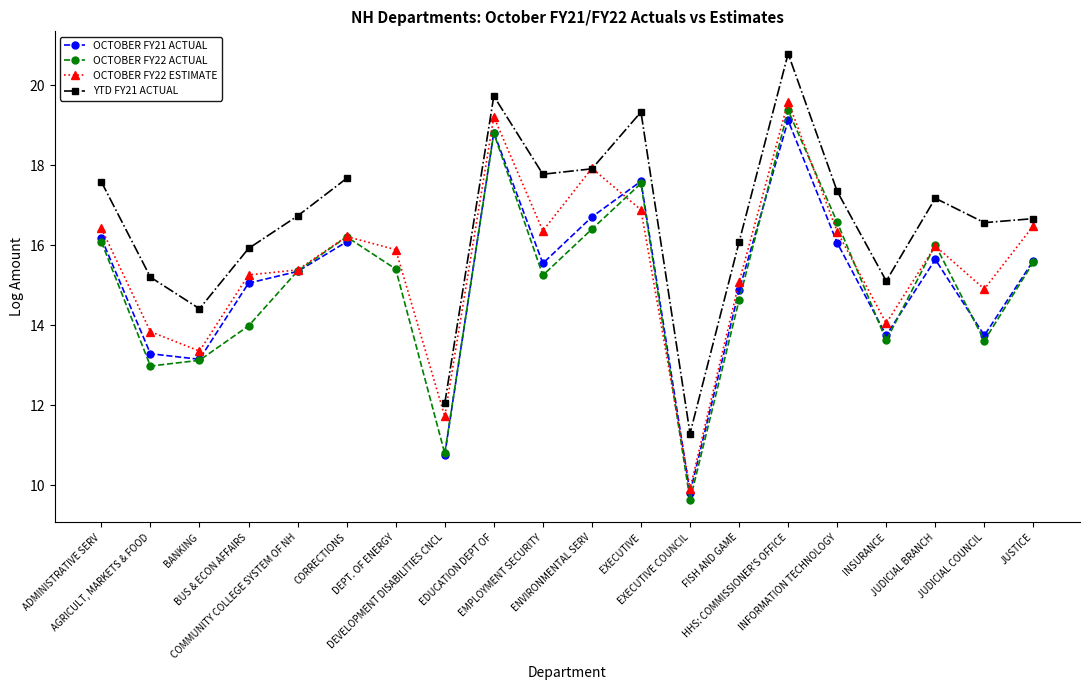

At which category does YTD FY21 ACTUAL reach its first local valley?

BANKING